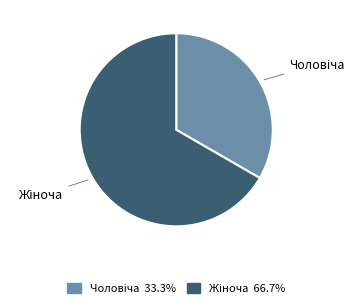

Does any single category account for the majority?

Yes